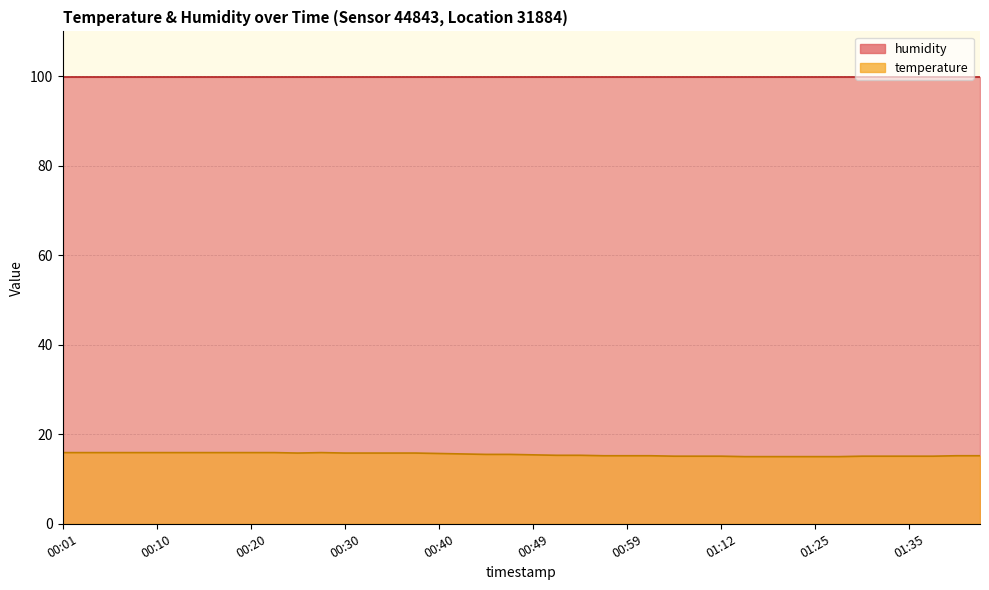

List the labels in order of value, smallest first.

01:14, 01:17, 01:19, 01:25, 01:27, 01:04, 01:09, 01:12, 01:30, 01:32, 01:35, 01:37, 00:57, 00:59, 01:01, 01:40, 01:42, 00:52, 00:54, 00:49, 00:44, 00:47, 00:42, 00:40, 00:25, 00:30, 00:32, 00:35, 00:37, 00:01, 00:03, 00:06, 00:08, 00:10, 00:13, 00:15, 00:18, 00:20, 00:23, 00:27